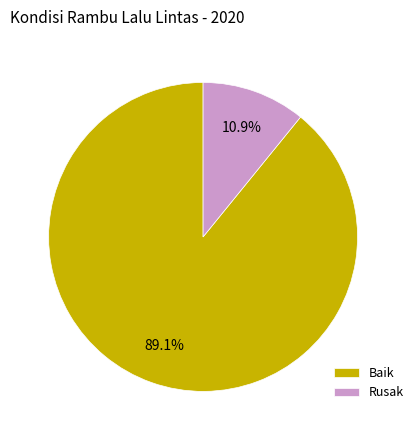

To the nearest percent, what is the average slice percentage?

50%